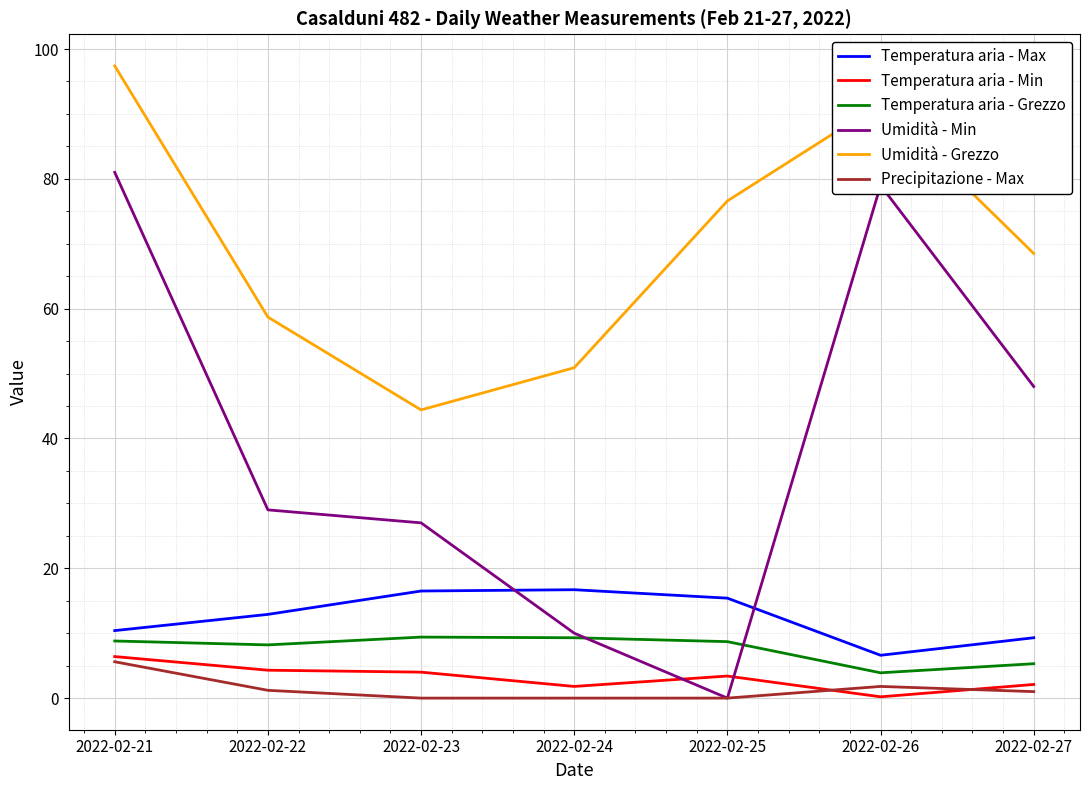

True or false: Temperatura aria - Min and Temperatura aria - Grezzo intersect in this chart.

False